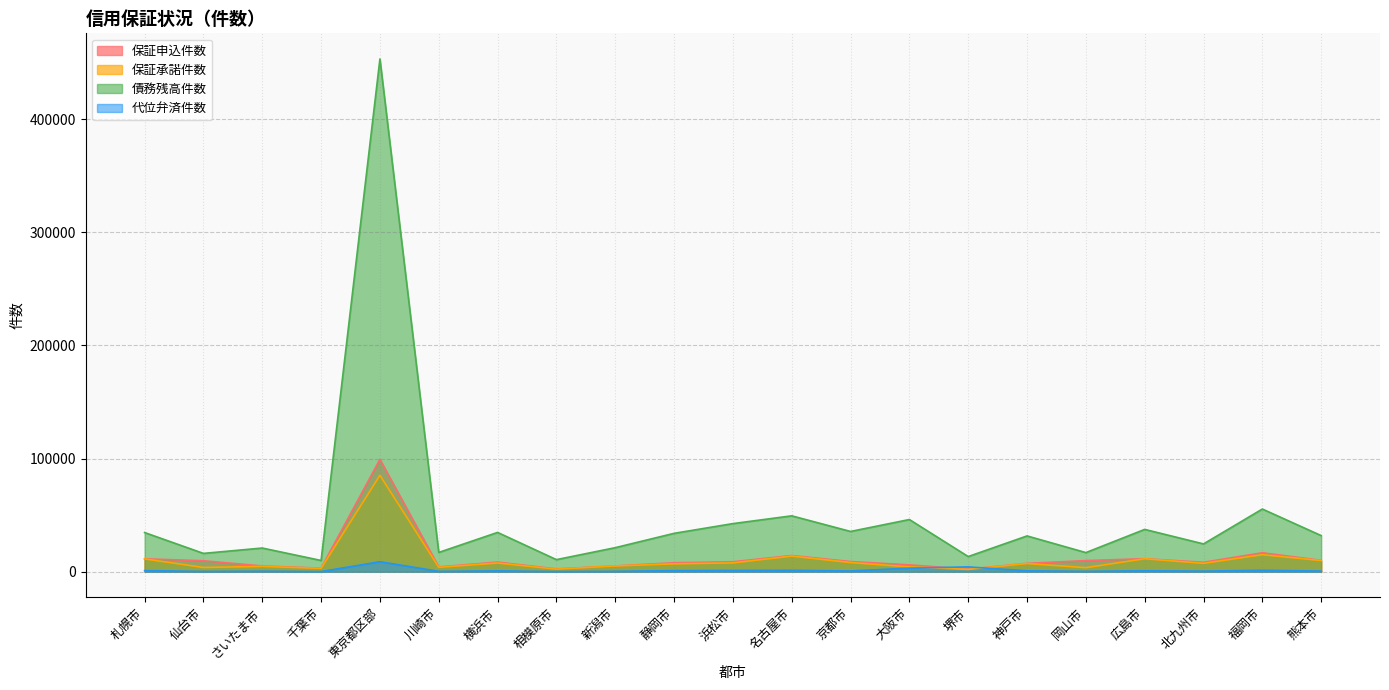

True or false: 代位弁済件数 and 債務残高件数 intersect in this chart.

False